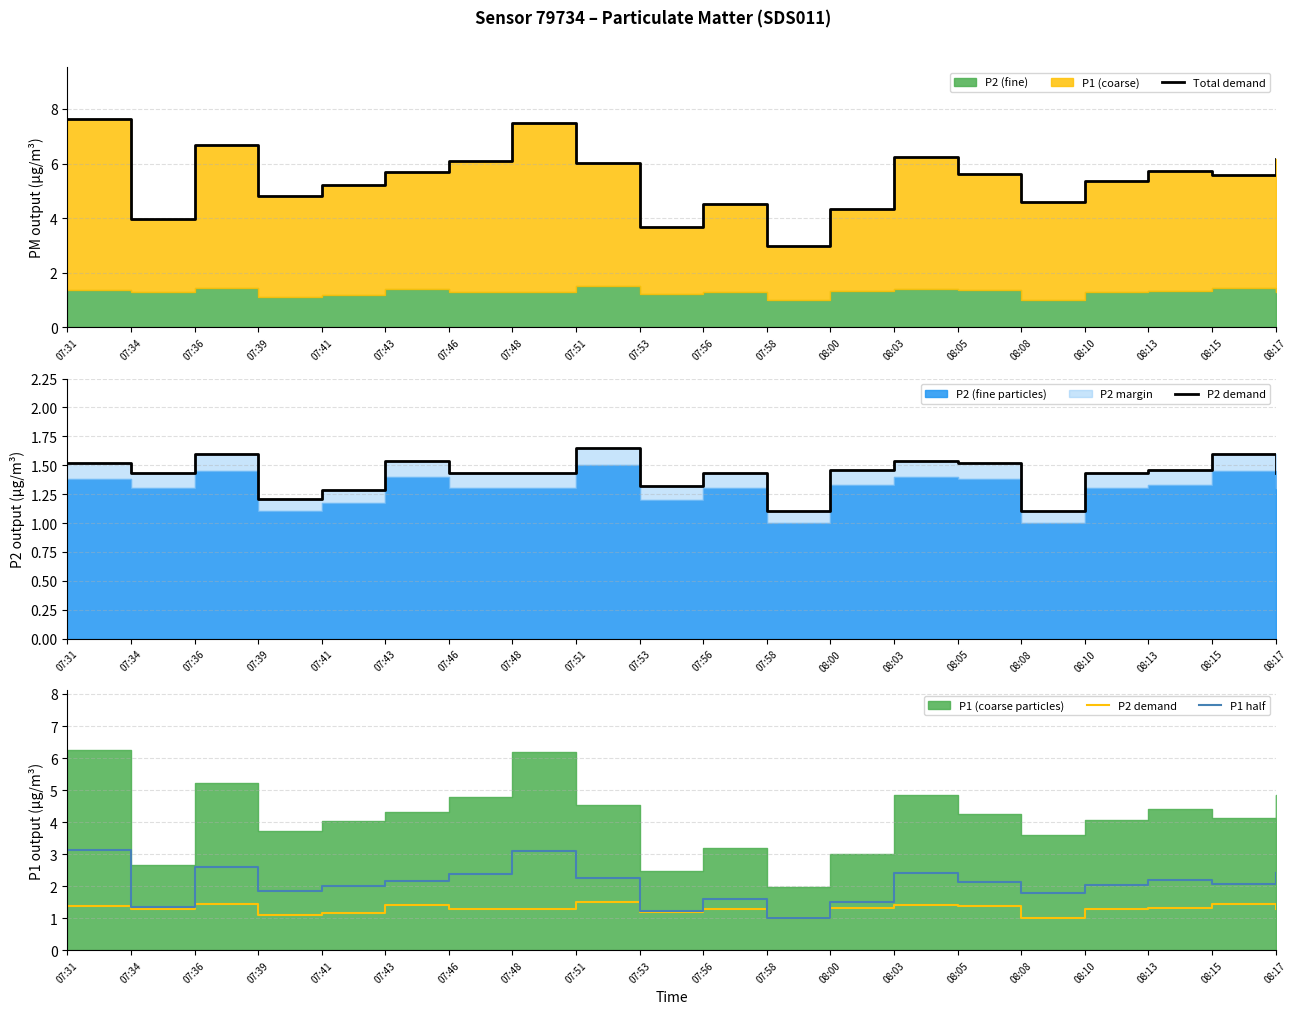

Reading left to right, list all the values displayed in this chart.

Total demand: 7.6	4.0	6.7	4.8	5.2	5.7	6.1	7.5	6.0	3.7	4.5	3.0	4.3	6.2	5.6	4.6	5.4	5.7	5.6	6.1
P2 demand: 1.4	1.3	1.4	1.1	1.2	1.4	1.3	1.3	1.5	1.2	1.3	1.0	1.3	1.4	1.4	1.0	1.3	1.3	1.4	1.3
P1 half: 3.1	1.3	2.6	1.9	2.0	2.1	2.4	3.1	2.3	1.2	1.6	1.0	1.5	2.4	2.1	1.8	2.0	2.2	2.1	2.4